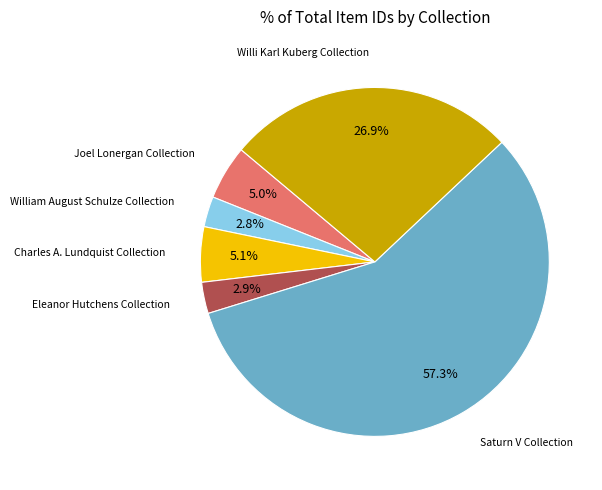

Is there any slice that represents more than half of the pie?

Yes